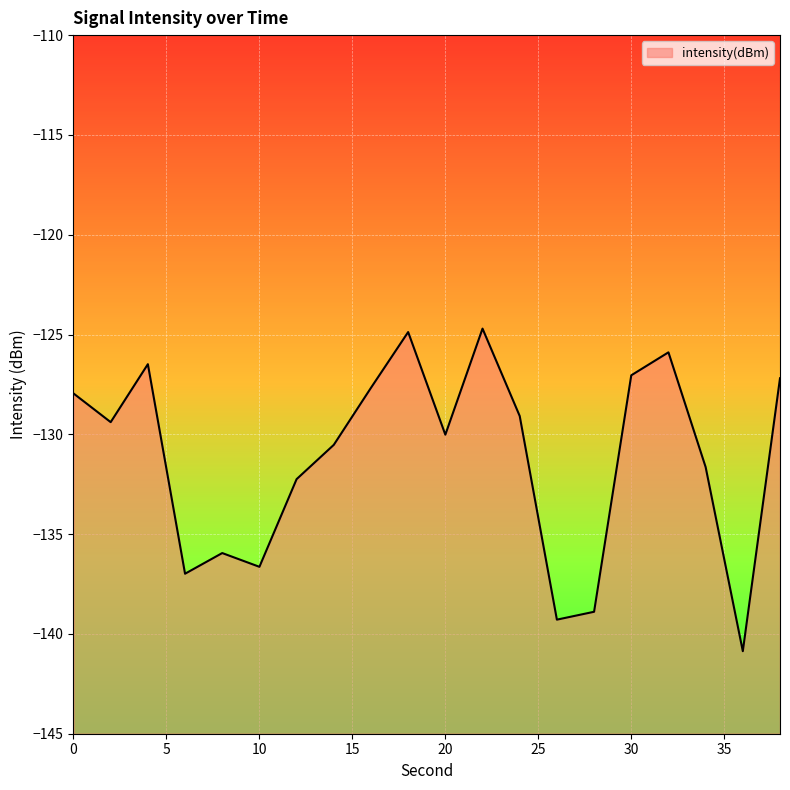

Reading left to right, list all the values displayed in this chart.

0=-128.0	2=-129.4	4=-126.5	6=-137.0	8=-135.9	10=-136.6	12=-132.2	14=-130.5	16=-127.7	18=-124.9	20=-130.0	22=-124.7	24=-129.1	26=-139.3	28=-138.9	30=-127.0	32=-125.9	34=-131.6	36=-140.9	38=-127.2